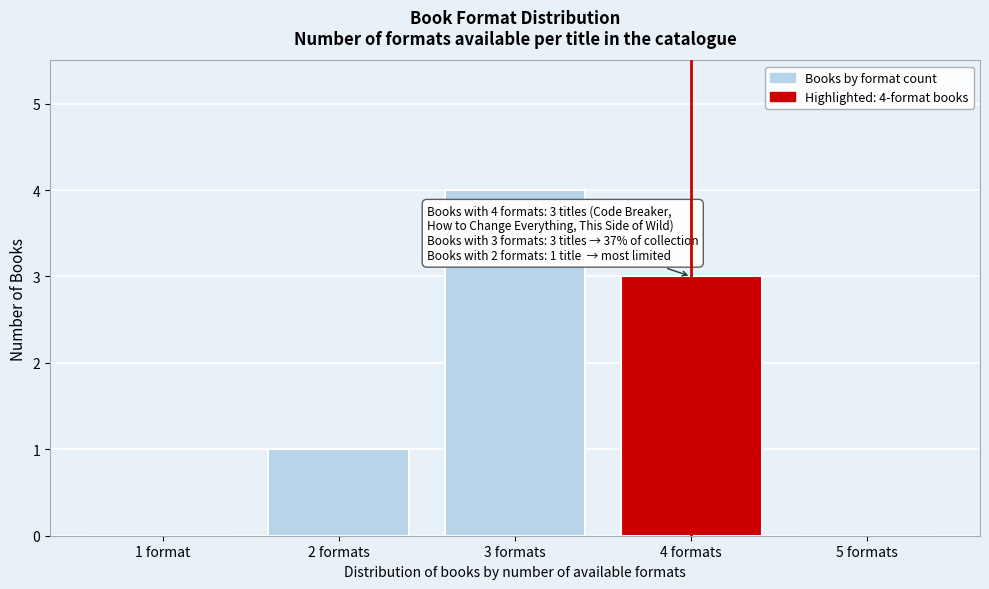

Reading left to right, transcribe all the data shown in this chart.

1 format=0	2 formats=1	3 formats=4	4 formats=3	5 formats=0